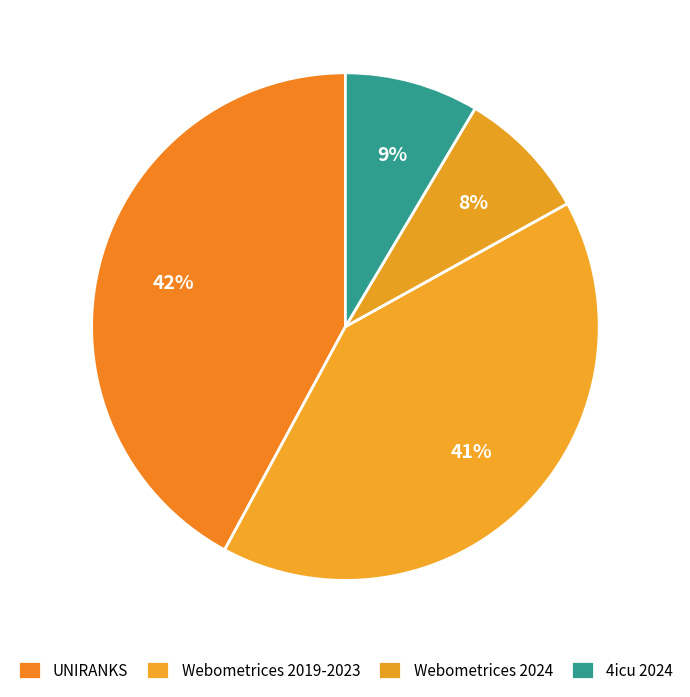

How many segments does this pie chart have?

4